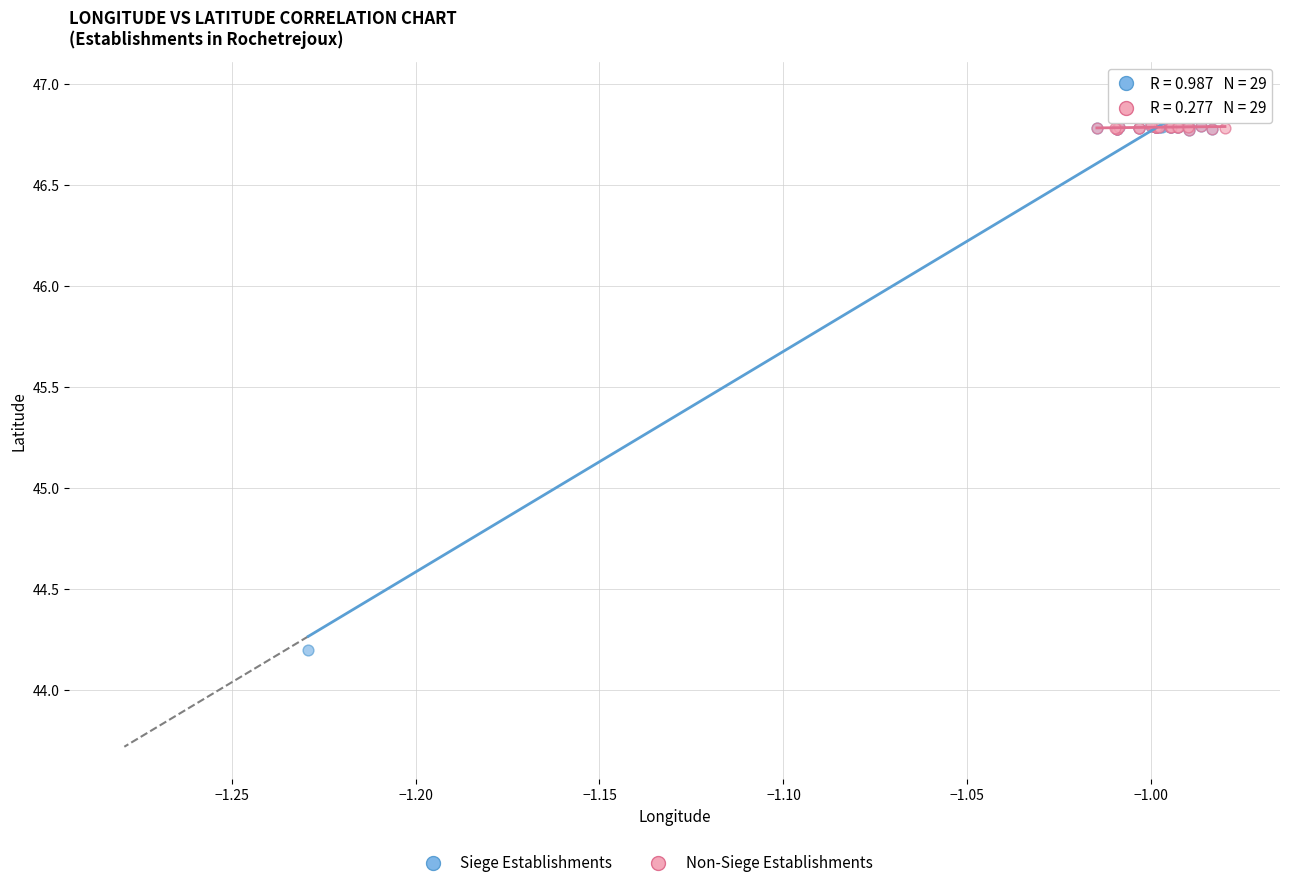

Which series reaches the minimum Y coordinate?

Siege Establishments